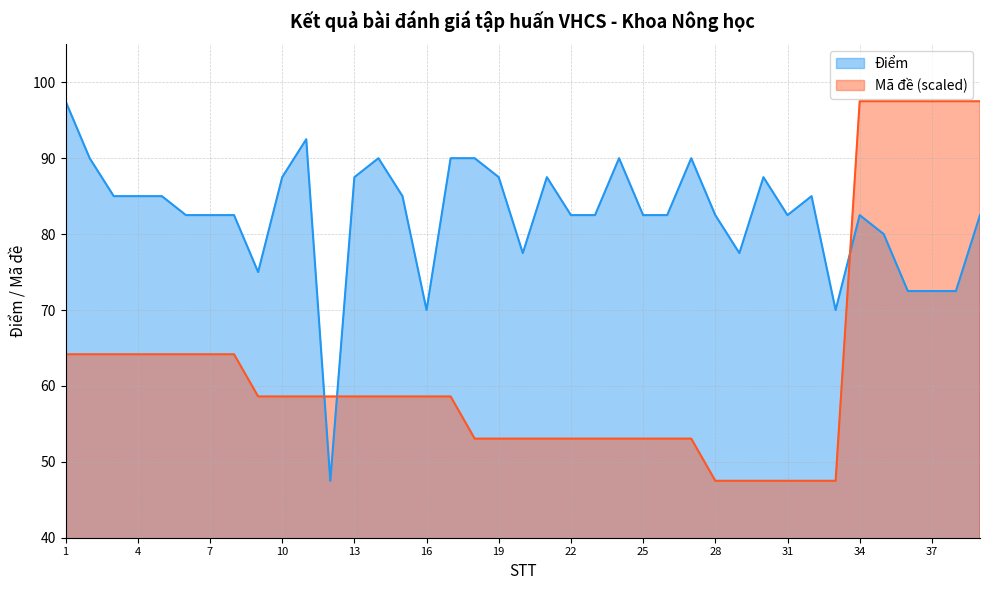

What is the spread (max minus min) of values at 14?

31.4